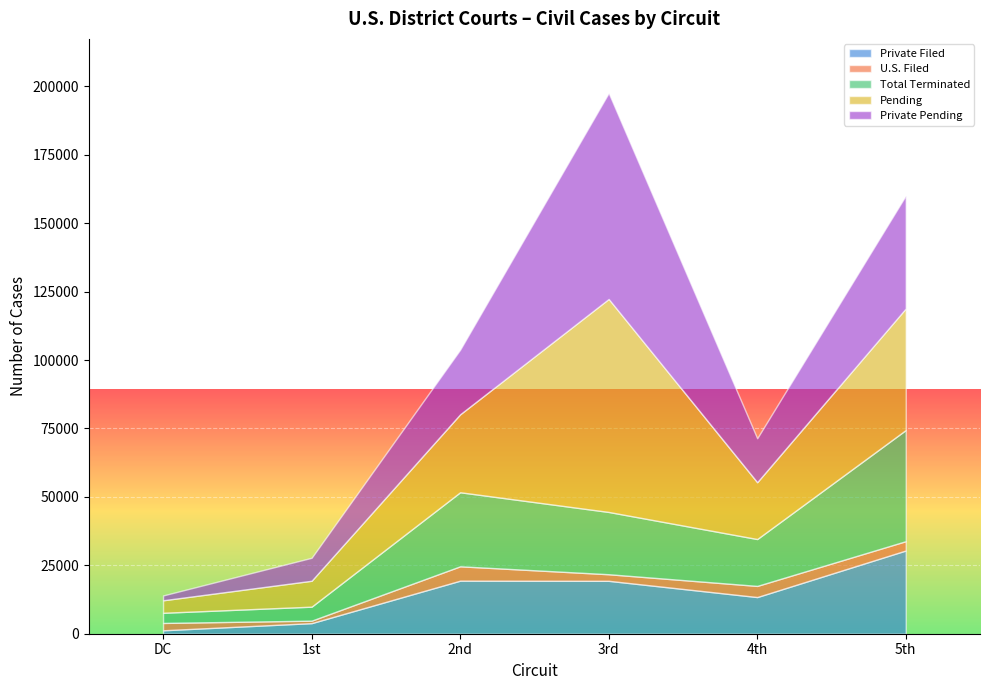

True or false: U.S. Filed has more than 2 interior local peaks.

False